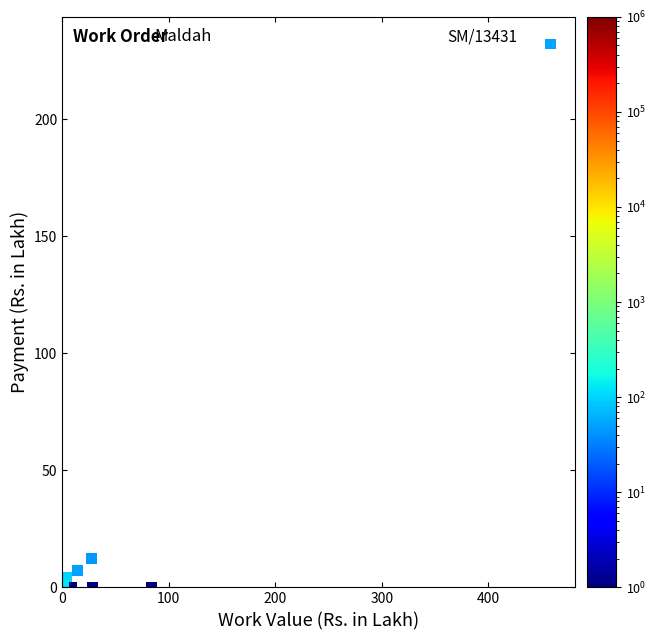

What Y value in the scatter plot is closest to 116?

12.2